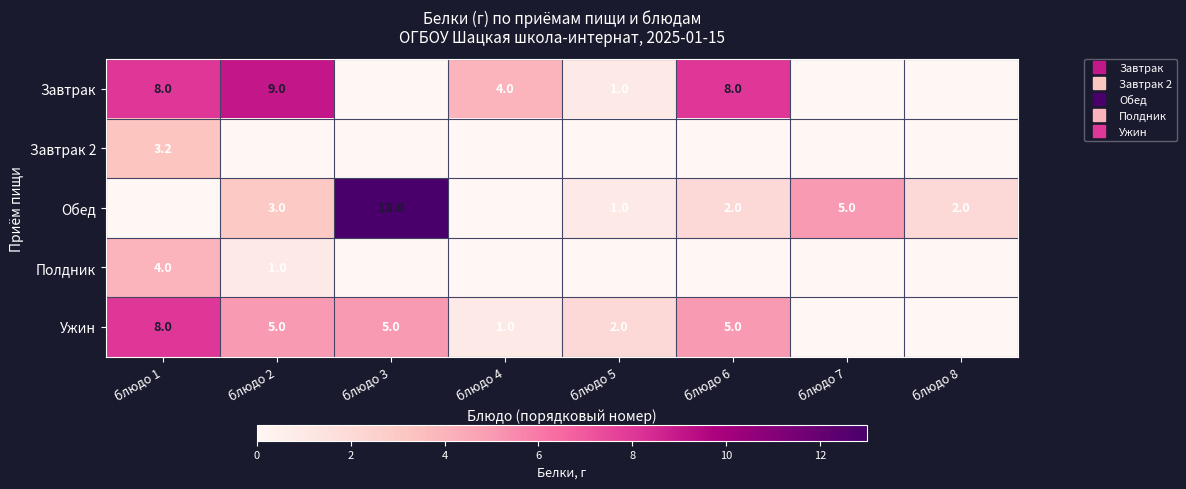

What is the sum of the Ужин values at блюдо 8 and блюдо 2?

5.0